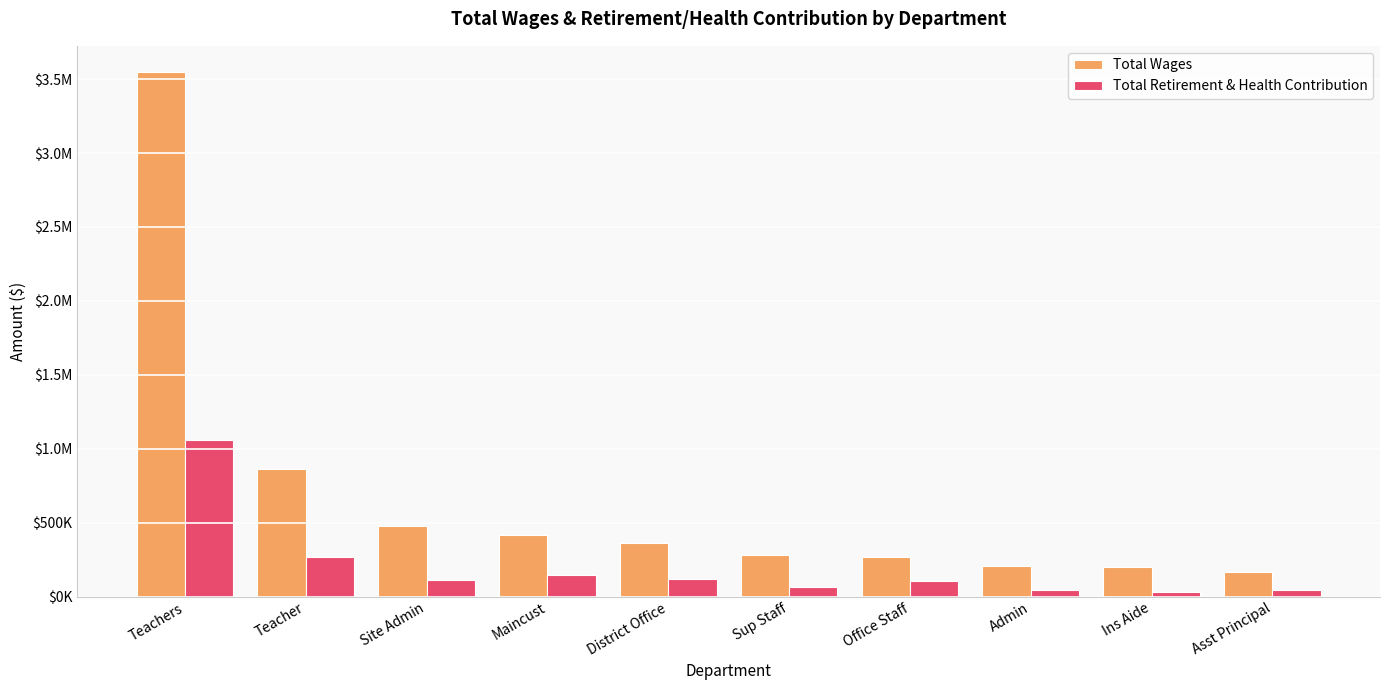

Reading right to left, extract all data points from this chart.

Total Wages: Asst Principal=166745	Ins Aide=202726	Admin=207416	Office Staff=266594	Sup Staff=281766	District Office=361288	Maincust=419541	Site Admin=476644	Teacher=864784	Teachers=3547408
Total Retirement & Health Contribution: Asst Principal=45621	Ins Aide=31484	Admin=43648	Office Staff=106313	Sup Staff=67845	District Office=117037	Maincust=148461	Site Admin=115814	Teacher=269315	Teachers=1061226